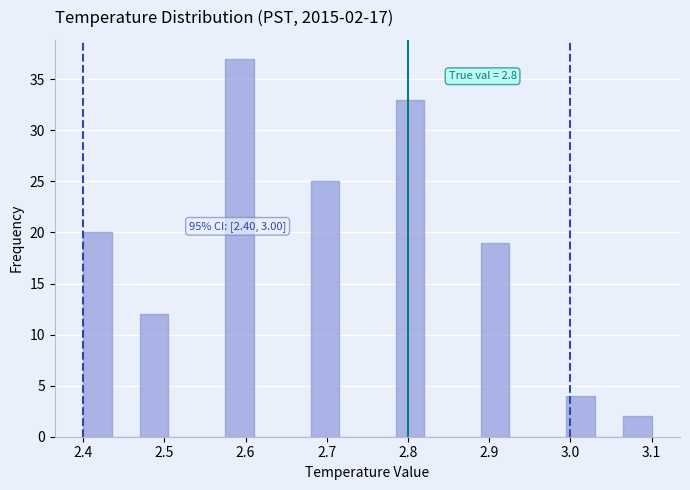

Read against the x-axis, roughly where is the centre of the tallest bar?

2.59